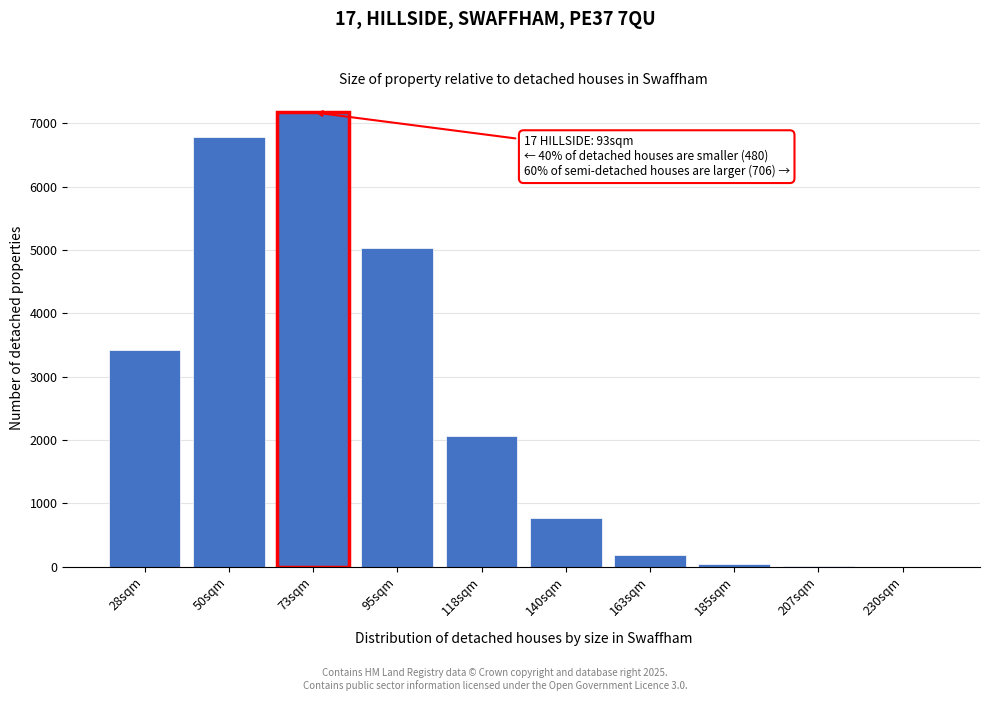

At which label is the value closest to 3588?

28sqm